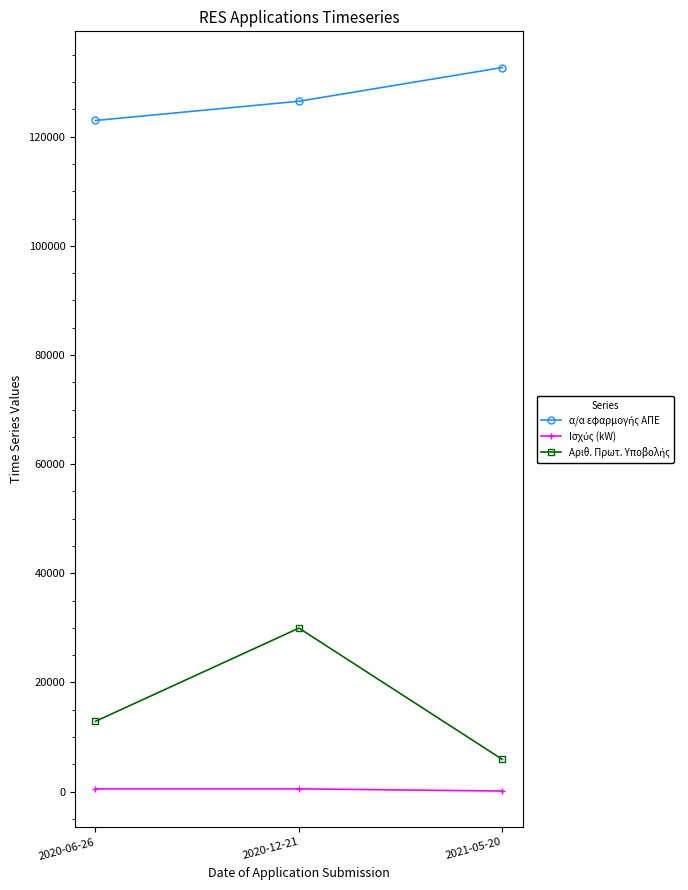

What is the label of the 2nd point from the left?

2020-12-21